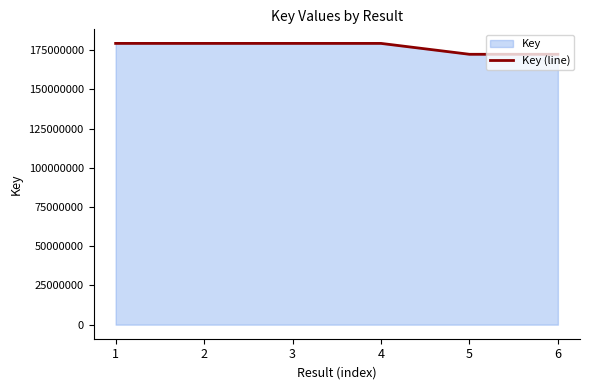

Reading left to right, extract all data points from this chart.

179355894	179355931	179355968	179355857	172409559	172409673